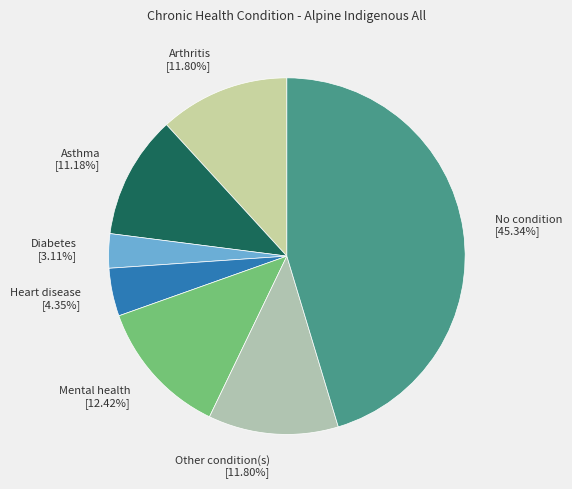

How many slices are in this pie chart?

7